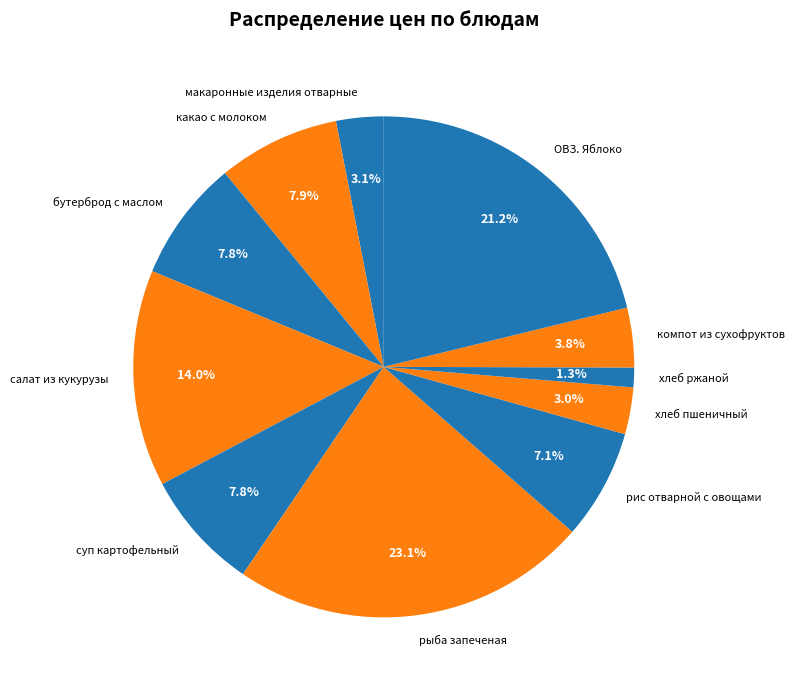

What is the ratio of the value at какао с молоком to the value at хлеб пшеничный?

2.6